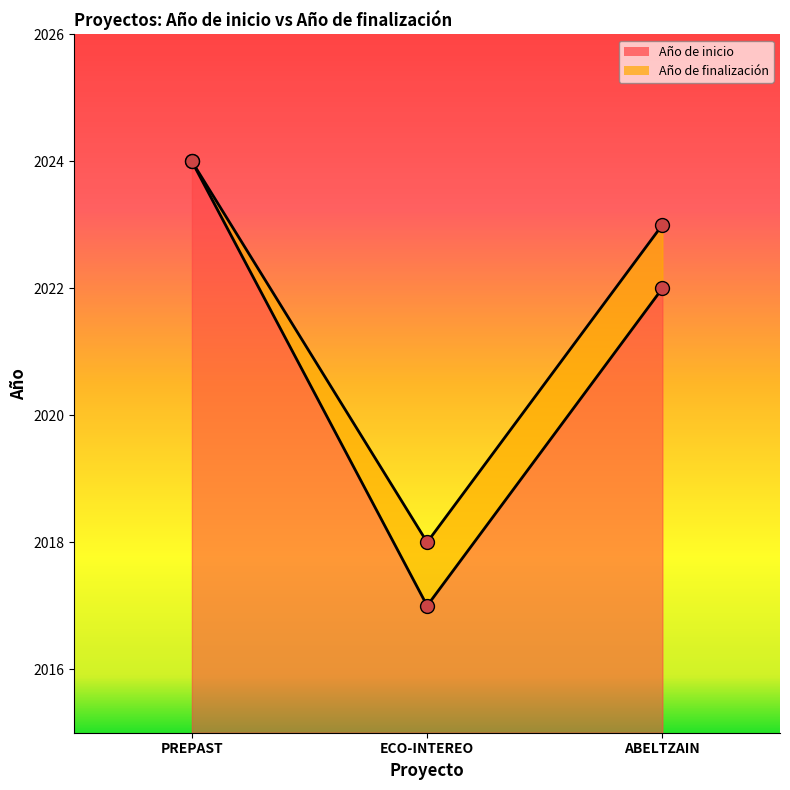

What is the total value across all series at PREPAST?

4048